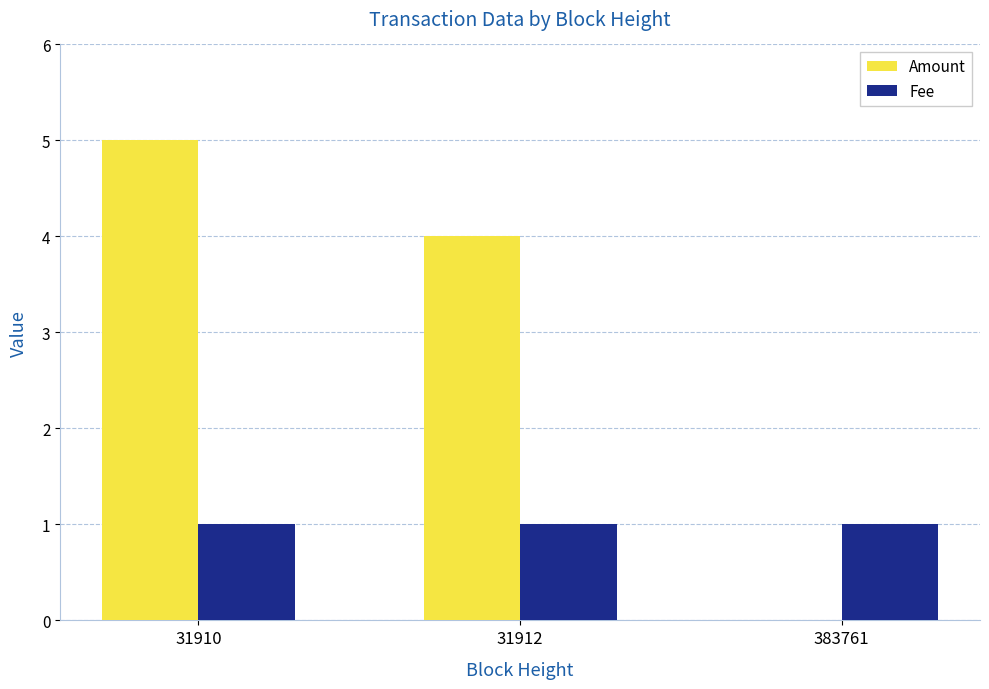

Which label corresponds to the largest value in the chart?

31910